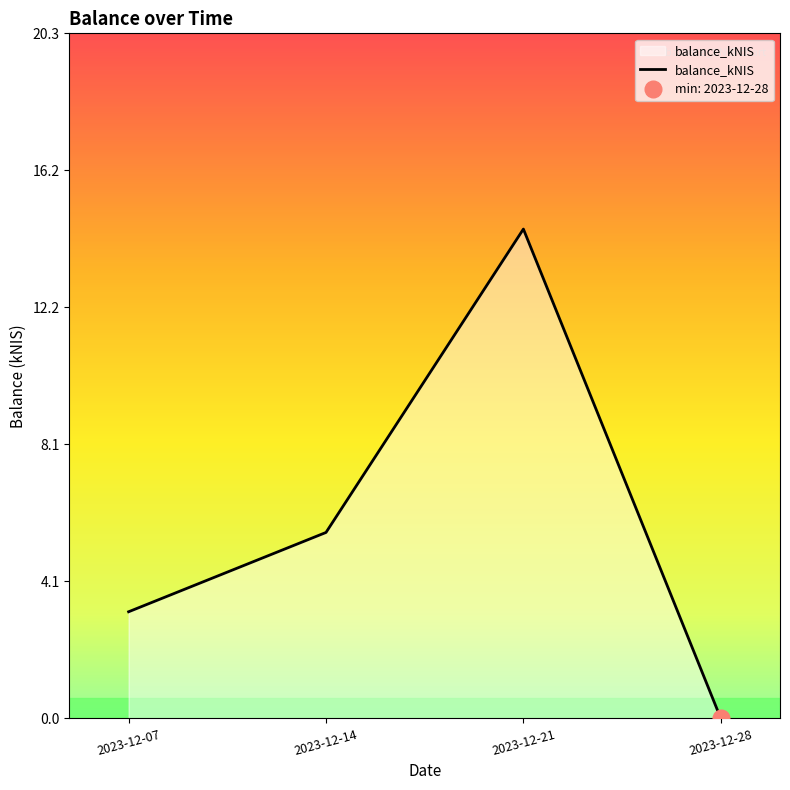

List the labels in order of value, largest first.

2023-12-21, 2023-12-14, 2023-12-07, 2023-12-28